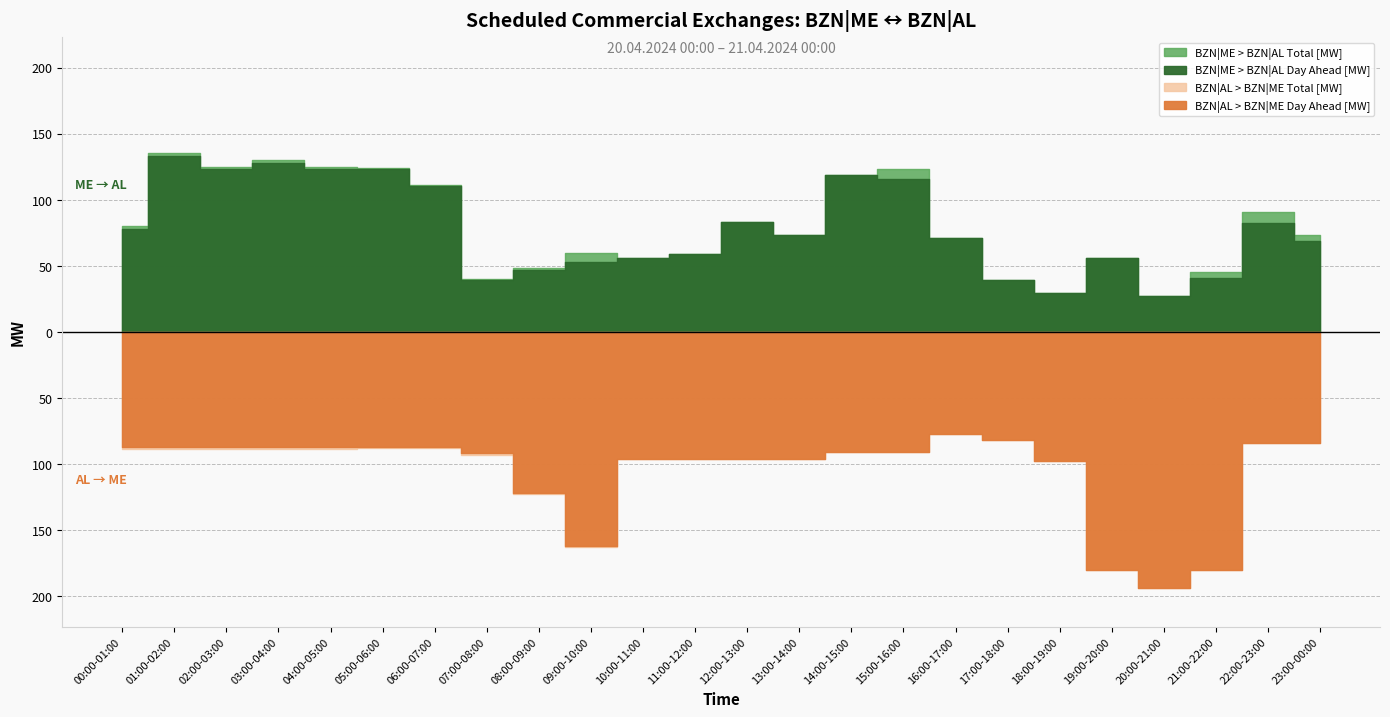

What are all the series names shown in the legend?

BZN|ME > BZN|AL Day Ahead [MW], BZN|ME > BZN|AL Total [MW], BZN|AL > BZN|ME Day Ahead [MW], BZN|AL > BZN|ME Total [MW]